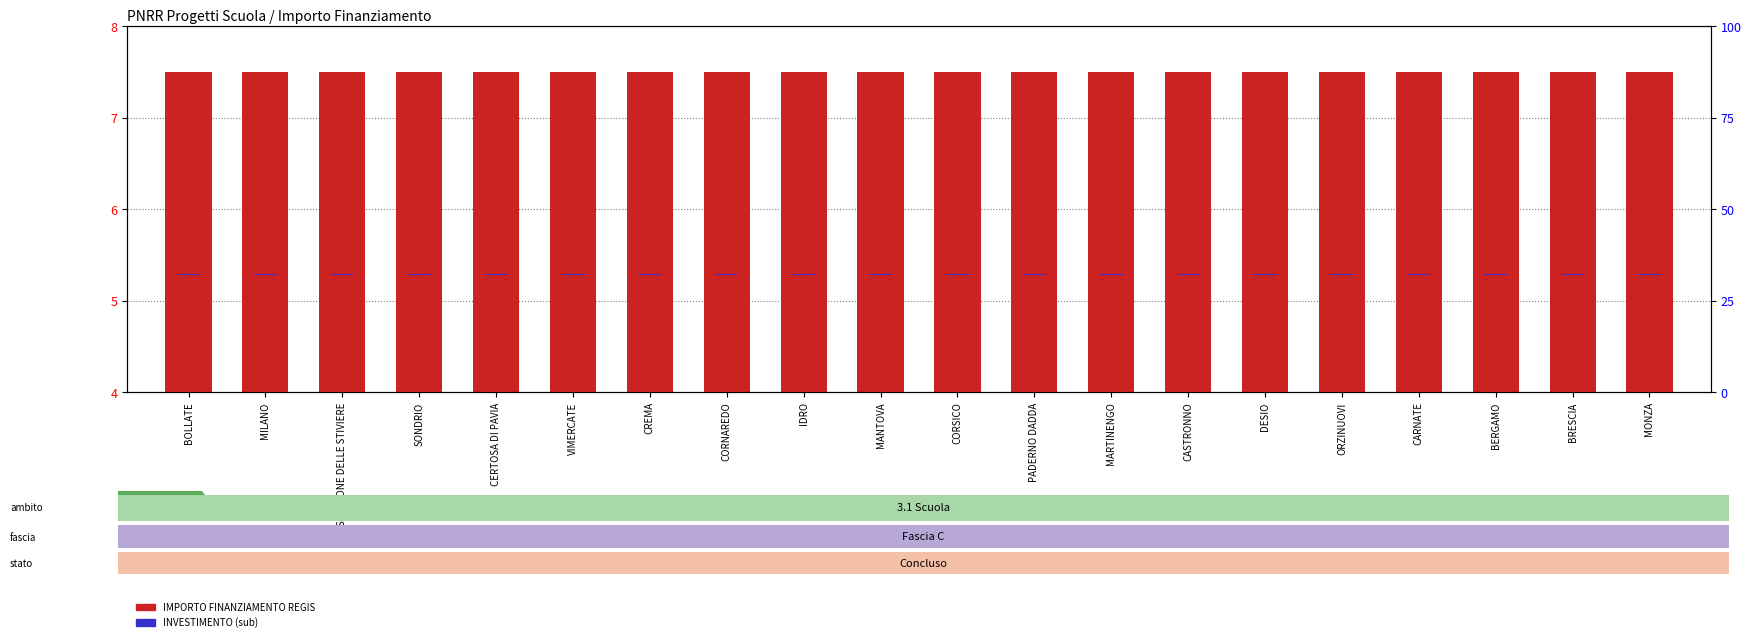

Rank the series by their average value, from lowest to highest.

INVESTIMENTO (sub), IMPORTO FINANZIAMENTO REGIS